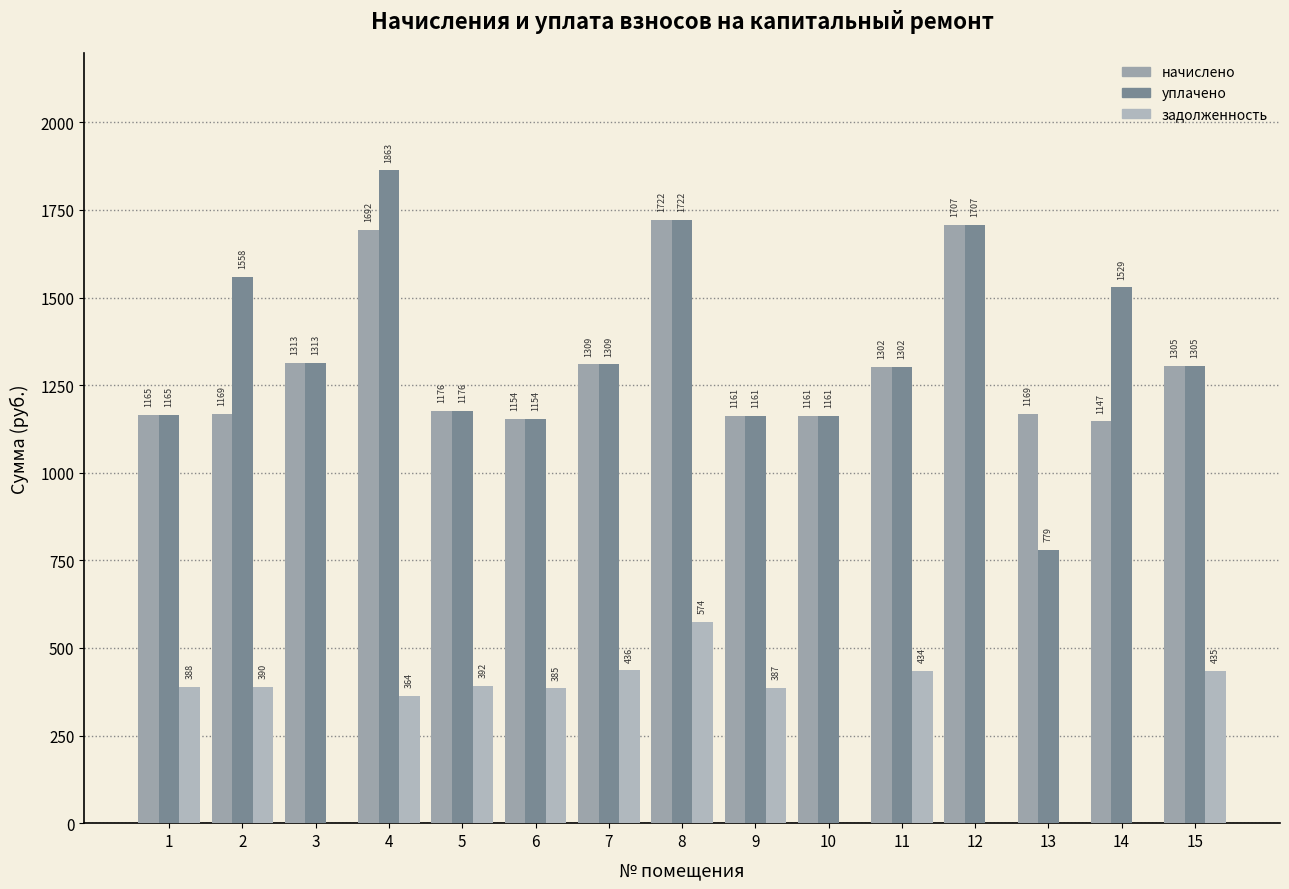

Does the chart contain stacked bars?

No